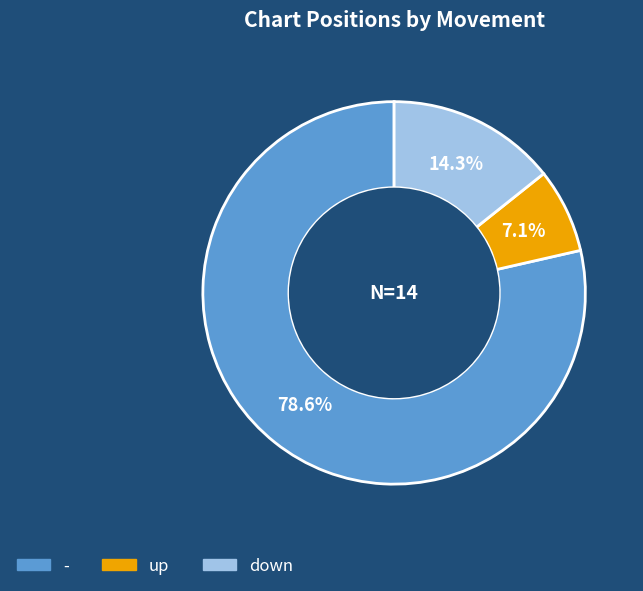

Is there any slice that represents more than half of the pie?

Yes